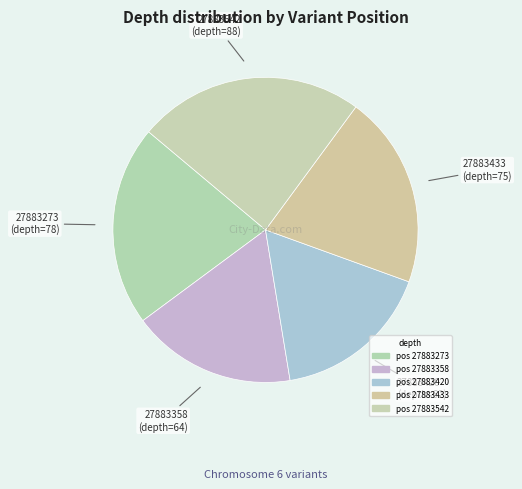

How many segments does this pie chart have?

5